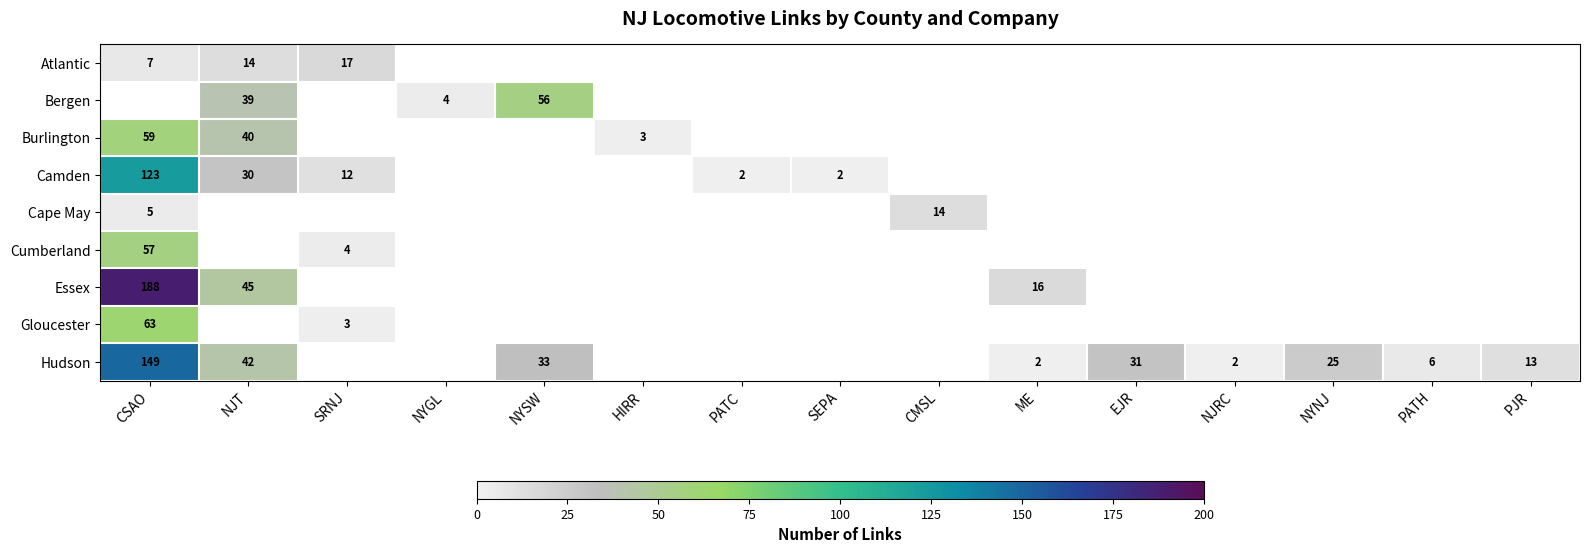

What is the difference between the Hudson values at PJR and NJT?

29